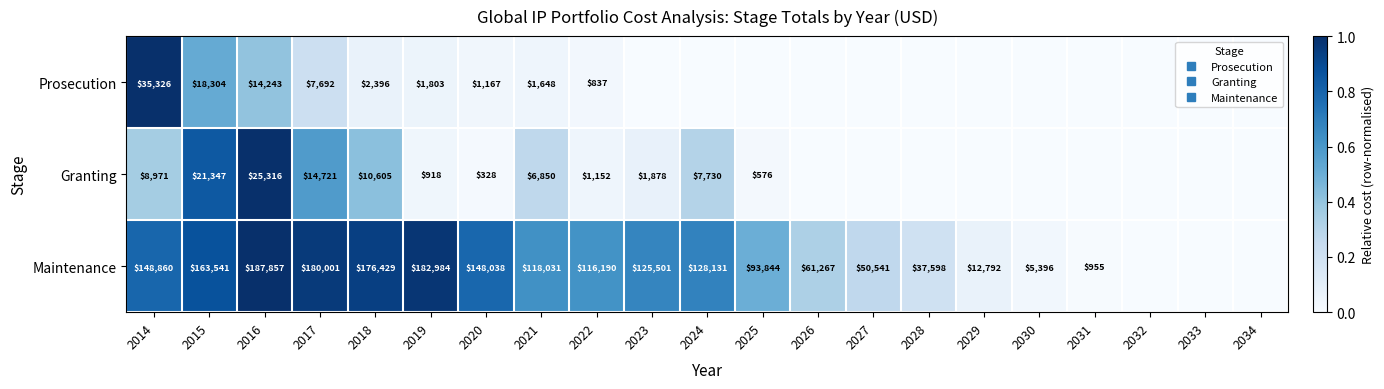

Read the Maintenance value at 2018.

0.9